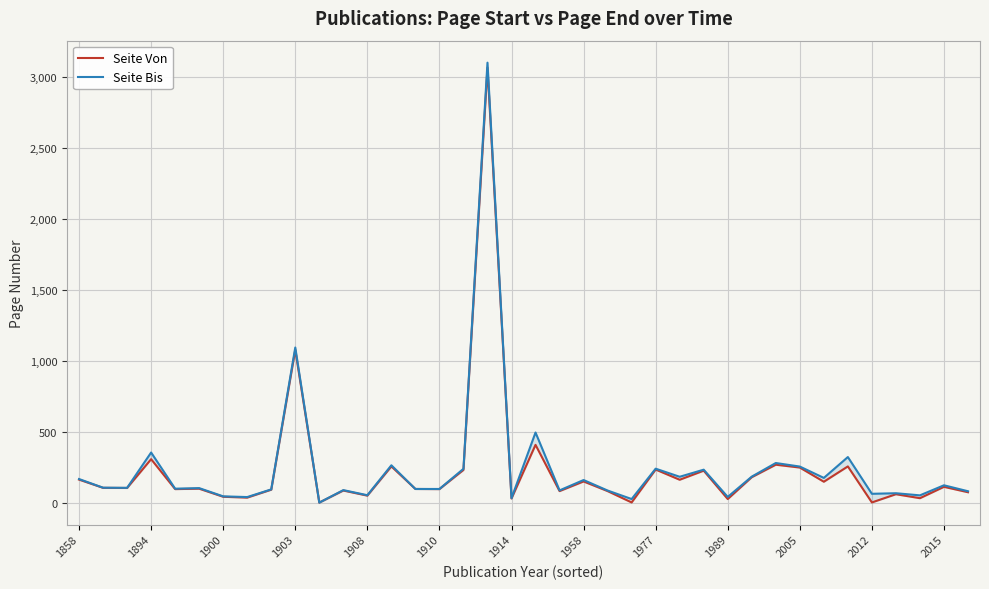

Which series has the widest spread of values?

Seite Bis